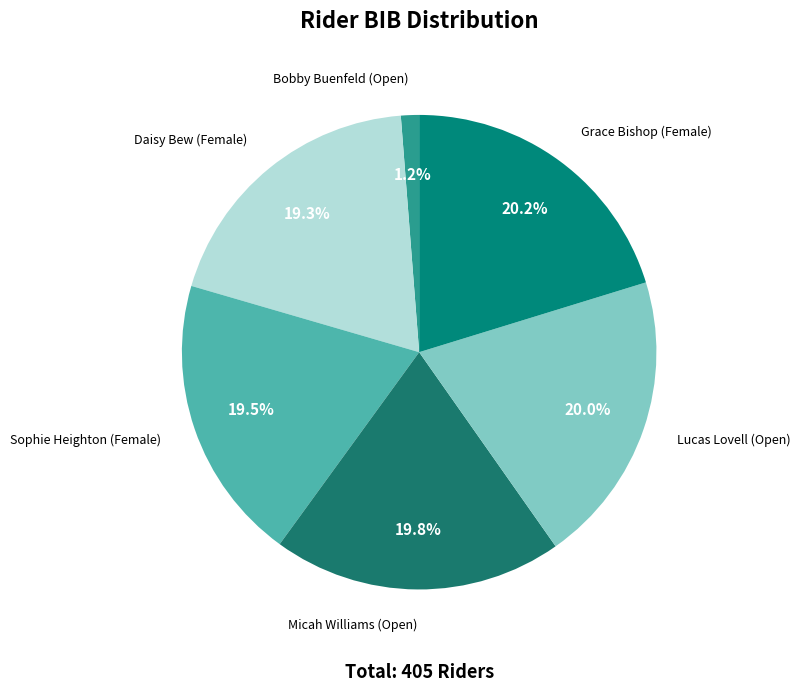

How many segments does this pie chart have?

6